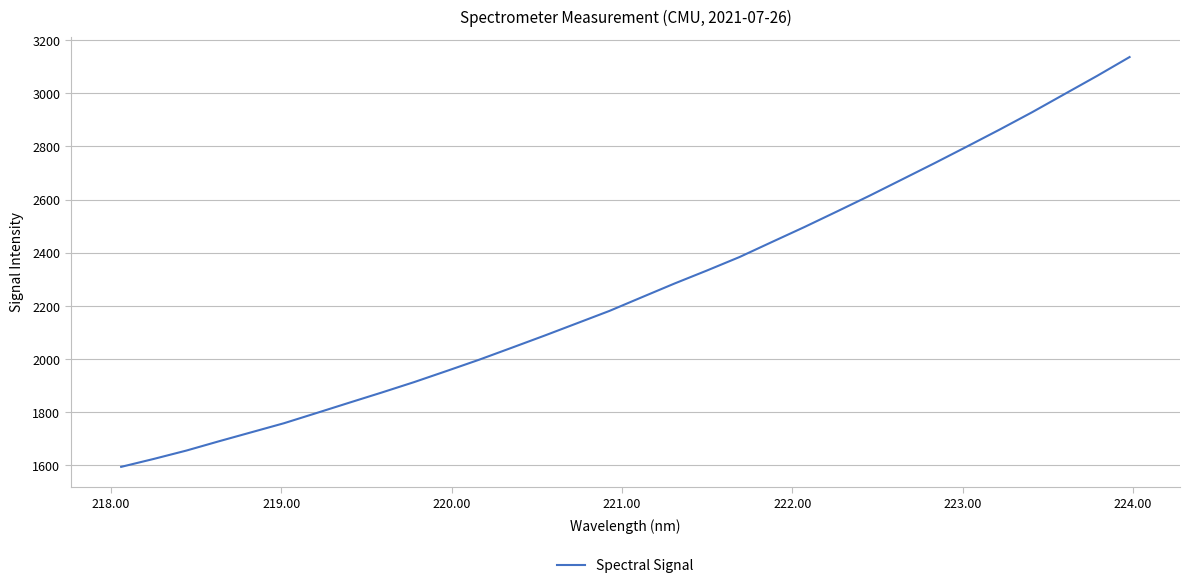

How many distinct data groups are displayed?

1